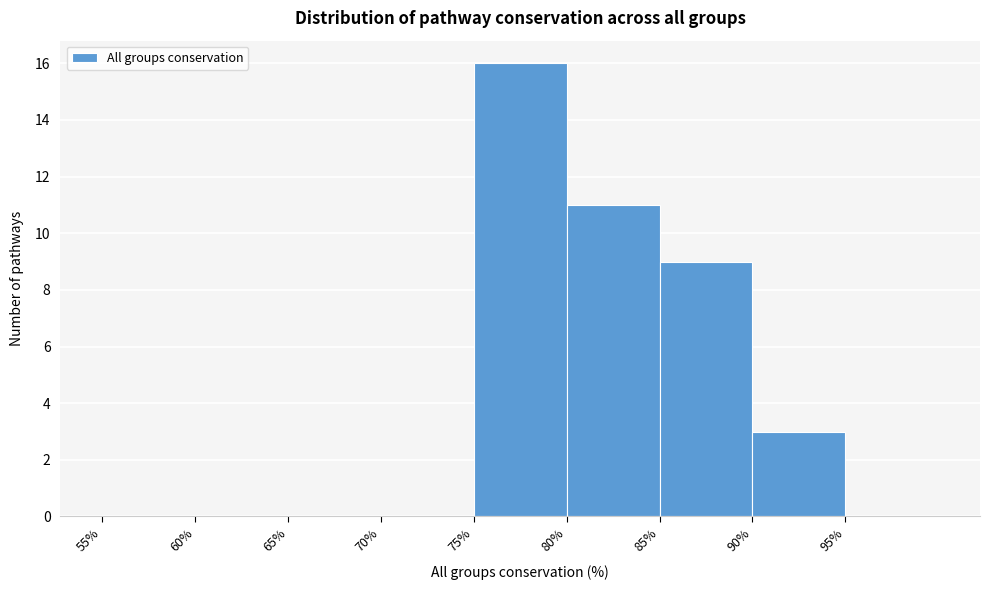

Which range on the x-axis has the tallest bar?

75 to 80